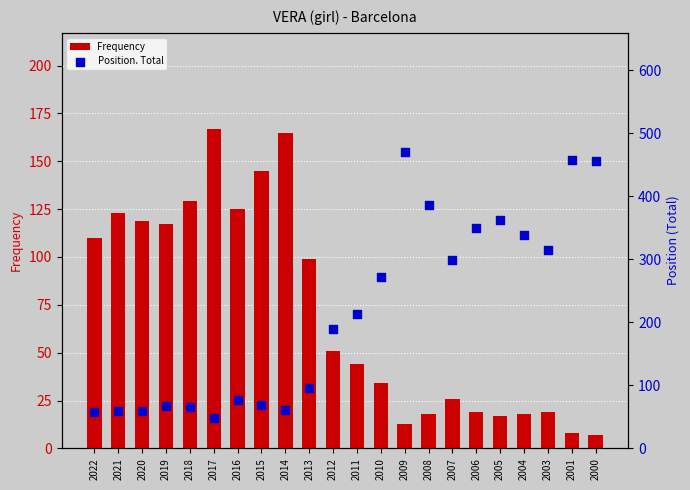

Which series has the largest total across all categories?

Position. Total